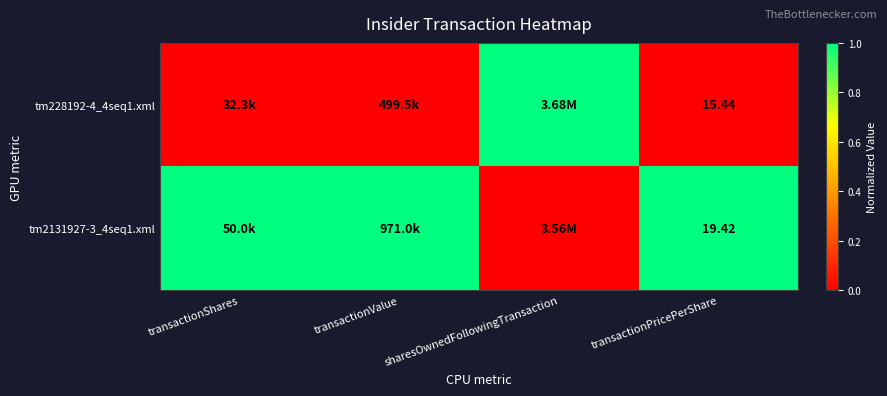

How many series are shown in this chart?

2